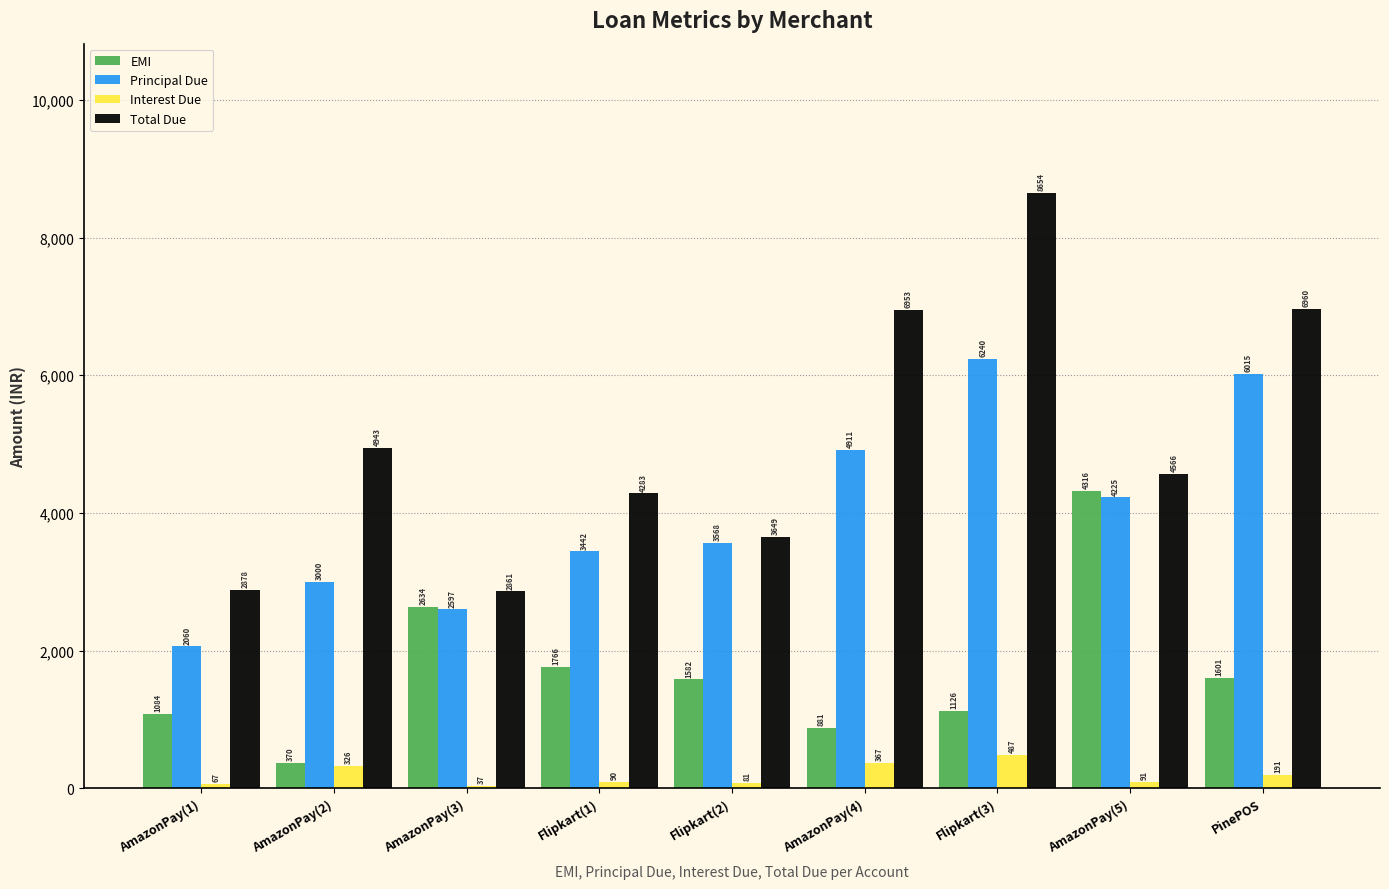

How many groups of bars are there?

9